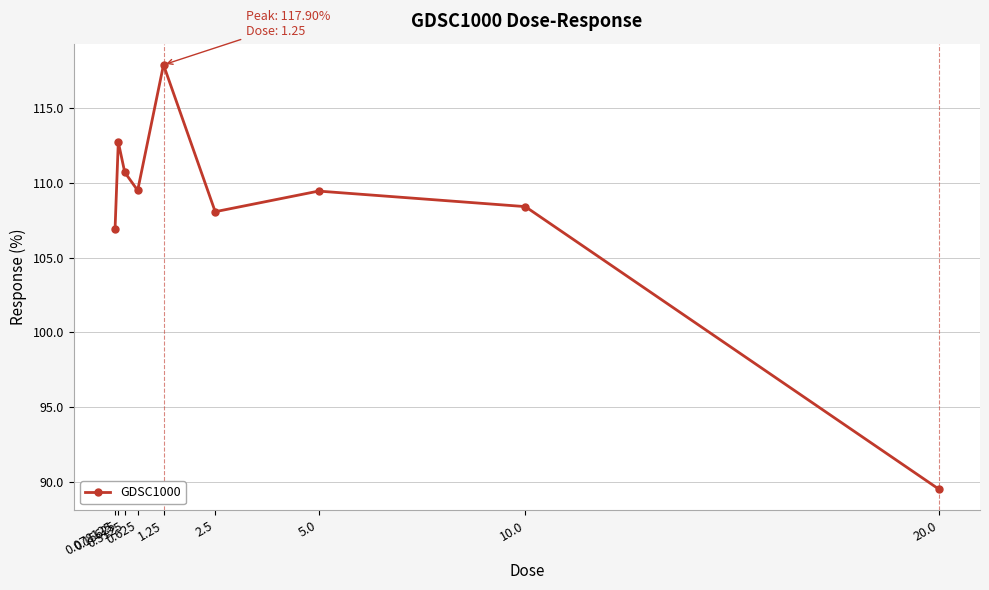

The chart shows a value of 109.5 at 0.625. True or false?

True